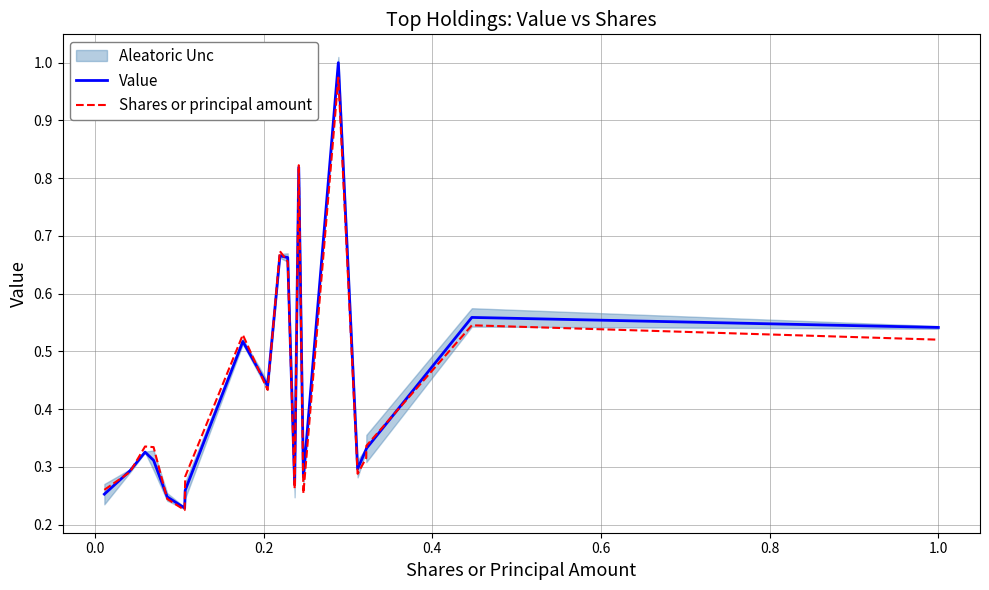

What are all the series names shown in the legend?

Value, Shares or principal amount